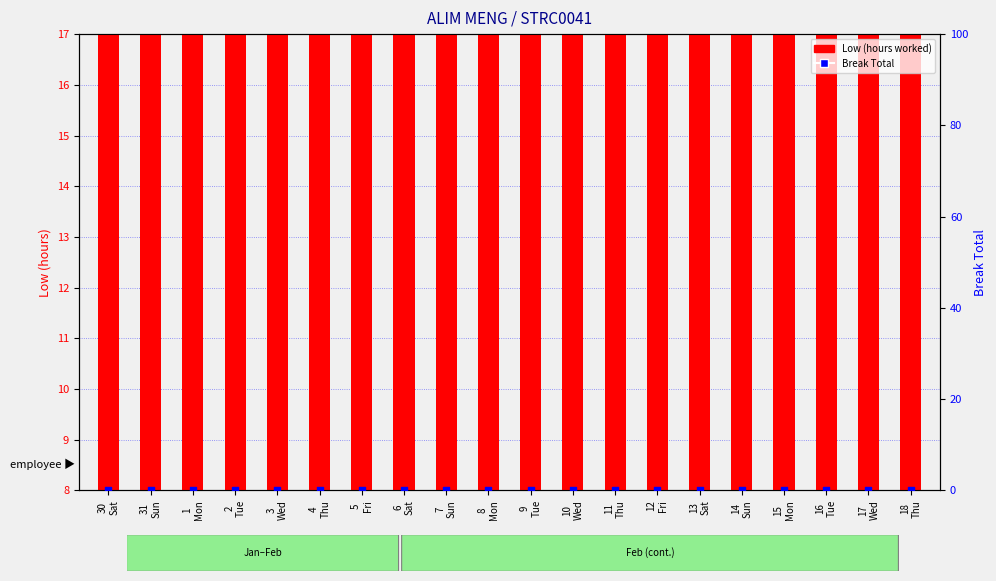

At which category is the sum across all series the highest?

5
Fri